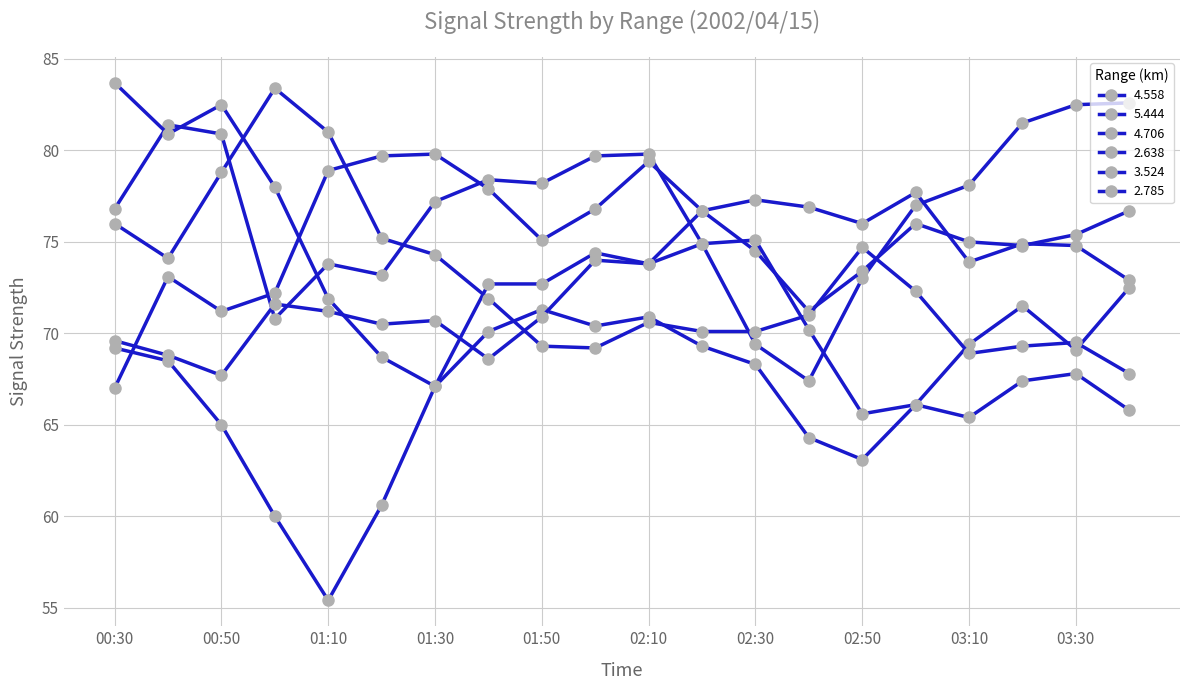

Count the number of data series in this chart.

6